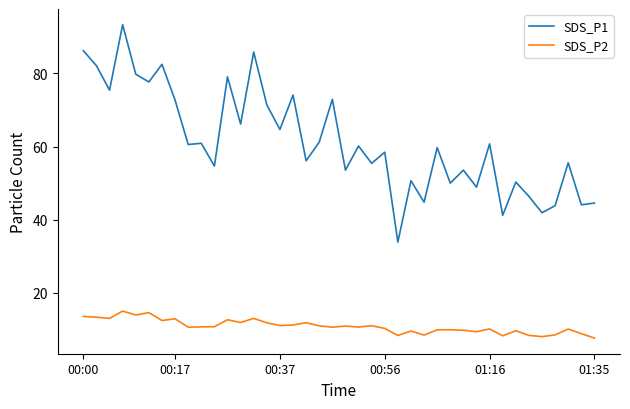

What is the difference between the maximum and minimum values in the SDS_P2 series?

7.4